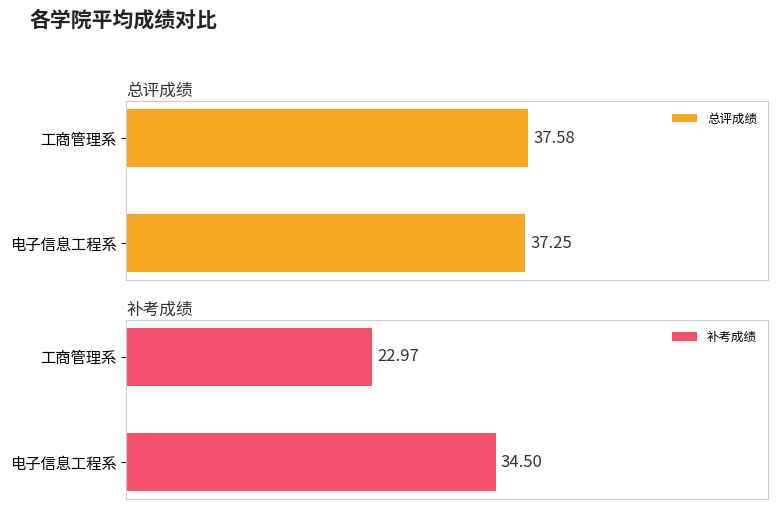

At how many categories does at least one series exceed 23?

2